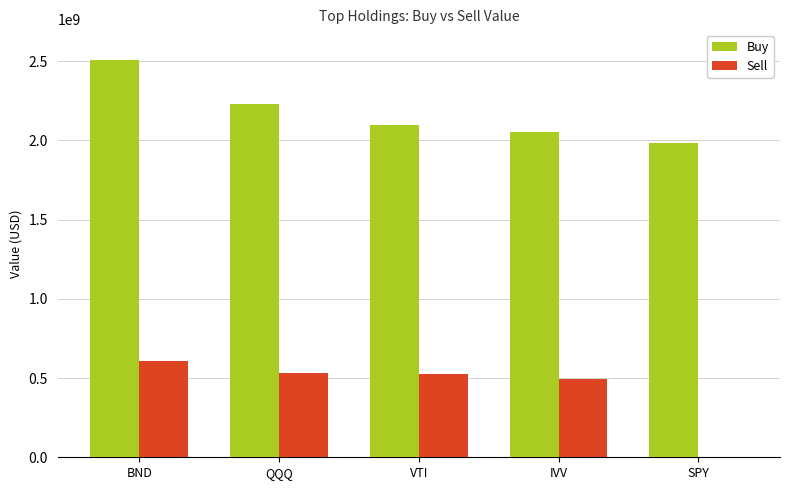

Is it true that Buy equals 840087373 at BND?

False